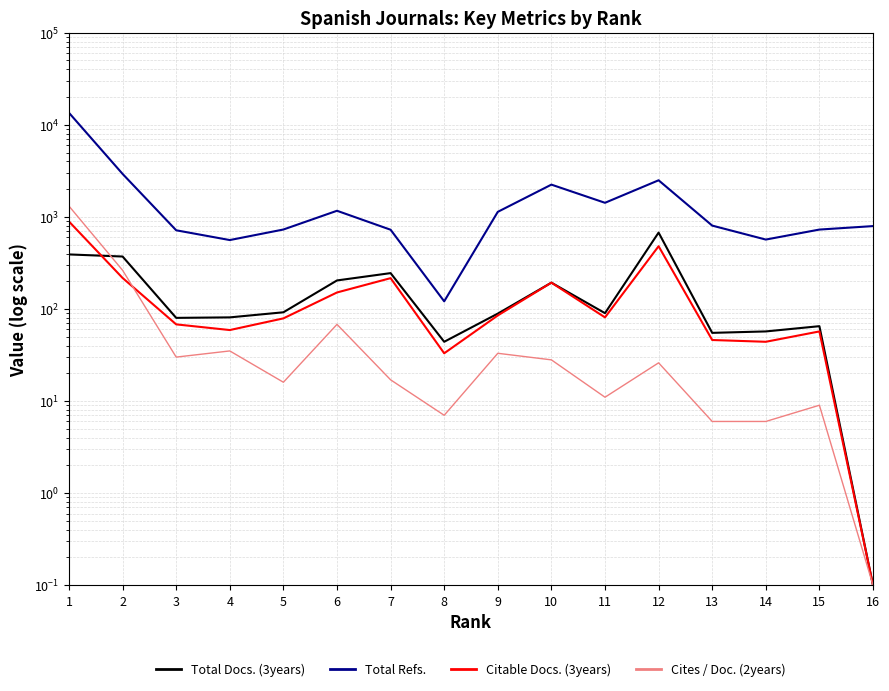

What is the sum of all Citable Docs. (3years) values?

2699.1